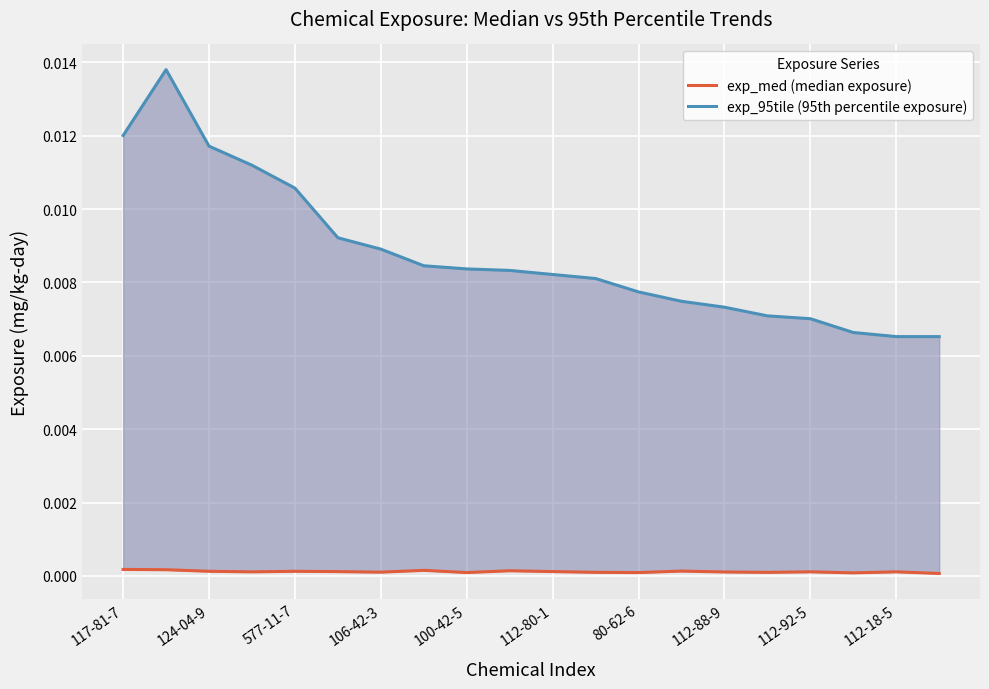

Rank the series by their average value, from lowest to highest.

exp_med (median exposure), exp_95tile (95th percentile exposure)